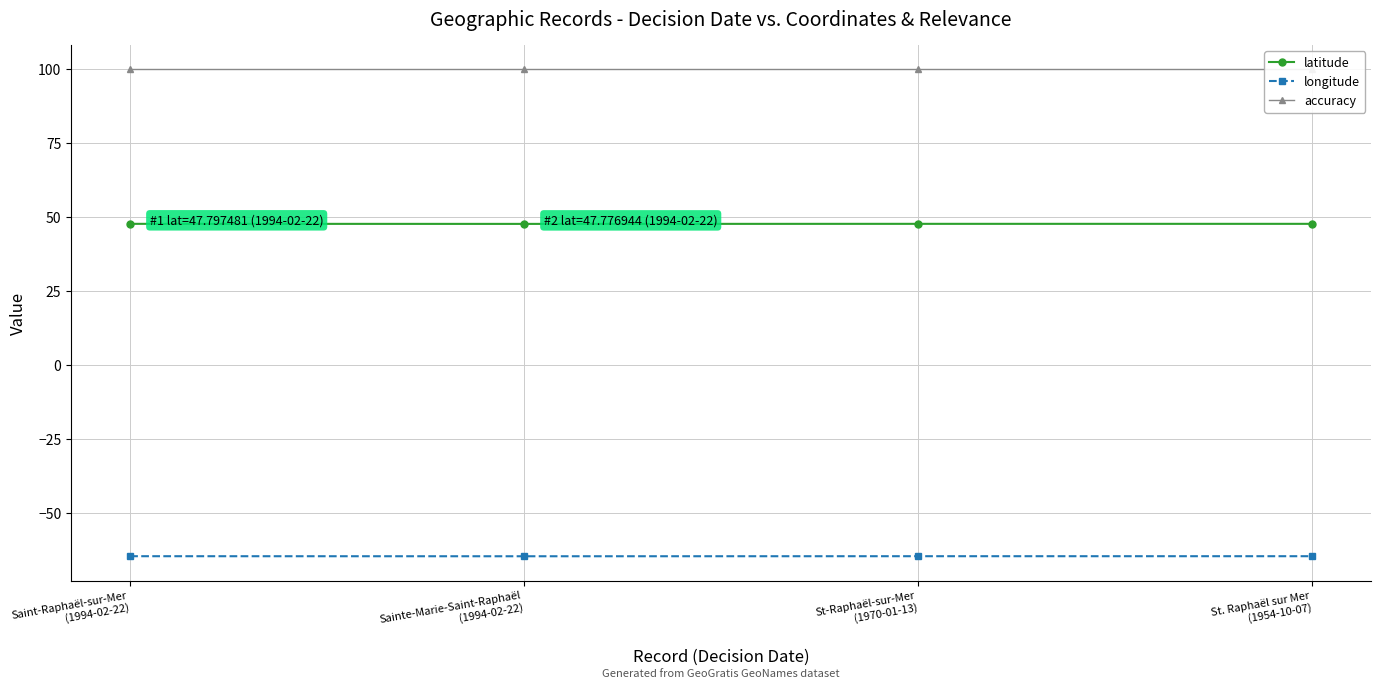

Between Sainte-Marie-Saint-Raphaël
(1994-02-22) and St-Raphaël-sur-Mer
(1970-01-13), which series saw the biggest shift?

latitude